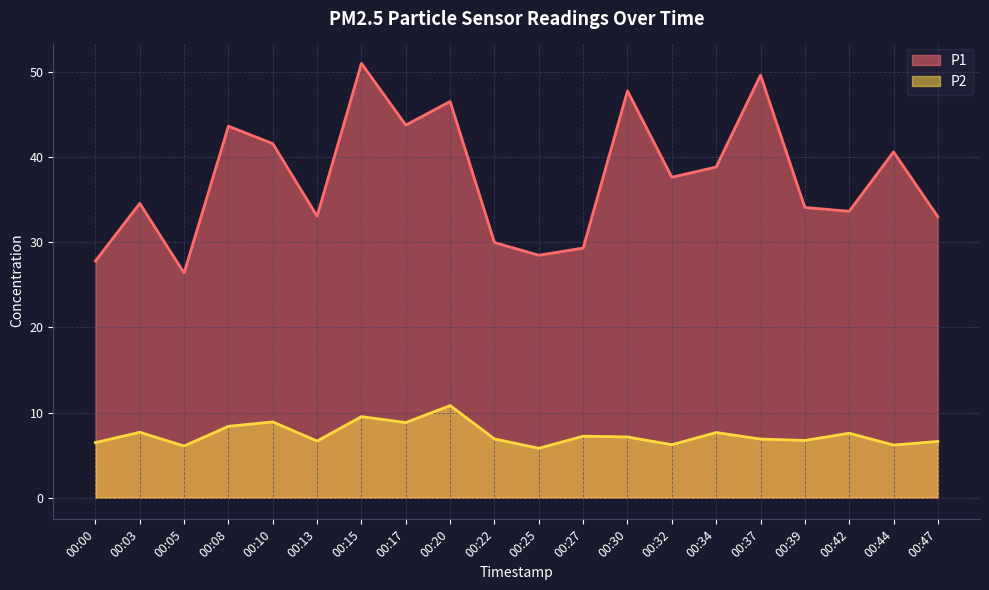

What is the total value across all series at 00:30?

54.9